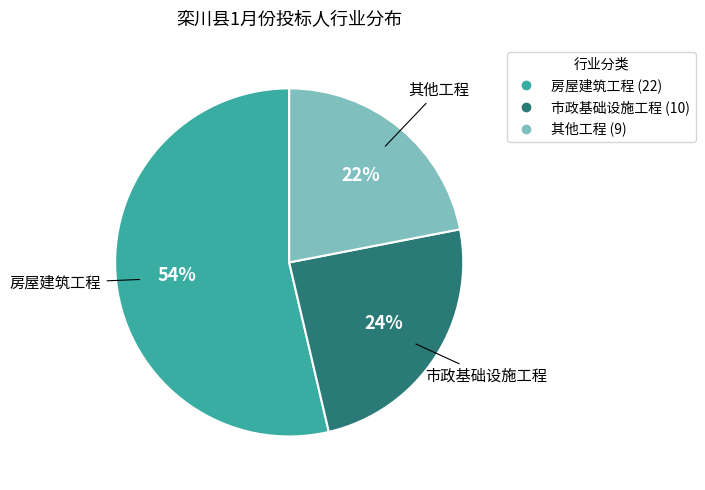

Is it true that 市政基础设施工程 is 18% of the pie?

False